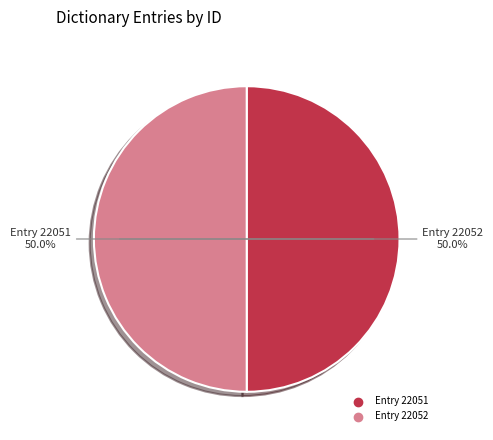

Combined, what portion of the pie is Entry 22052 and Entry 22051?

100.0%